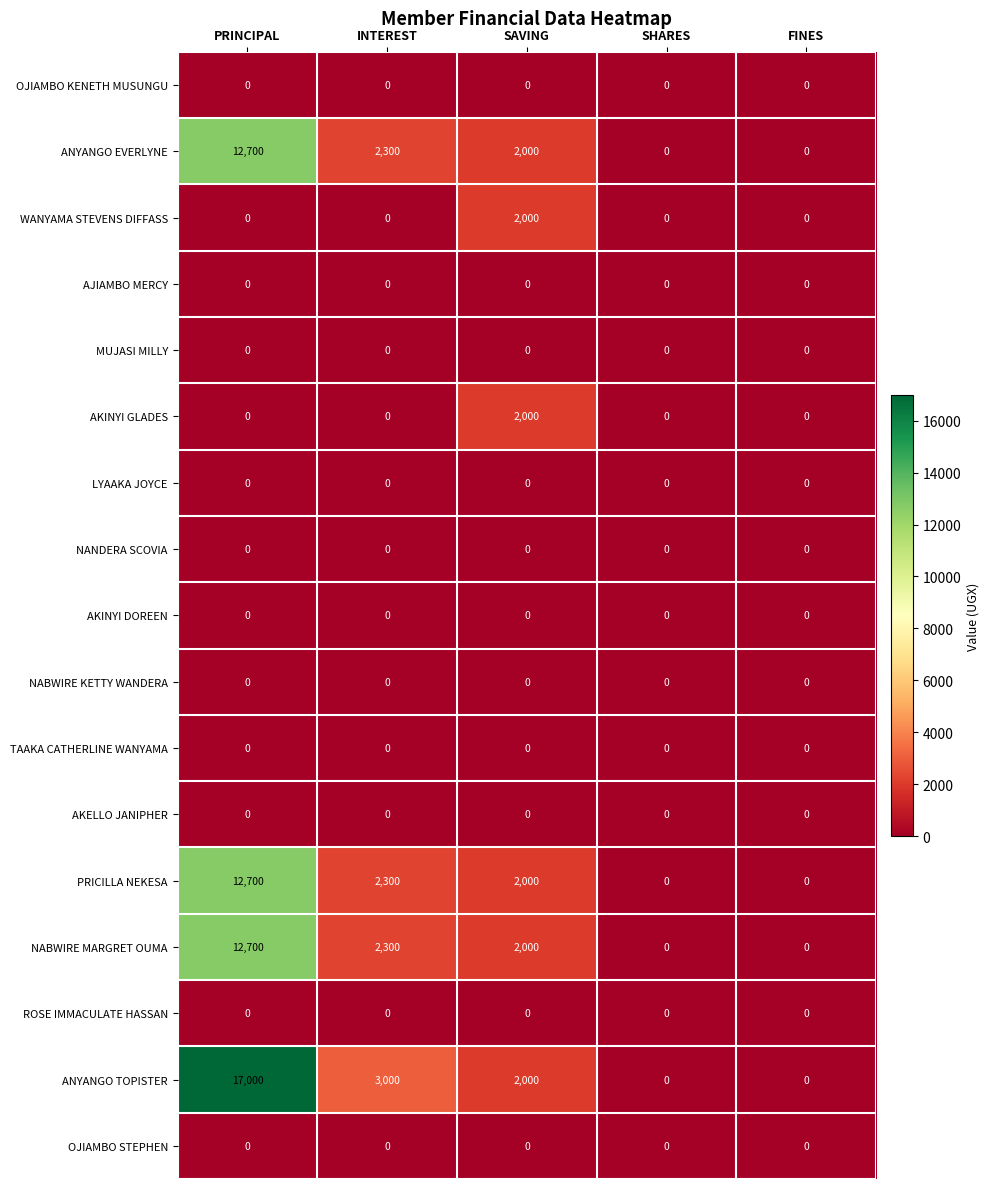

Which series changed the most between INTEREST and SHARES?

ANYANGO TOPISTER